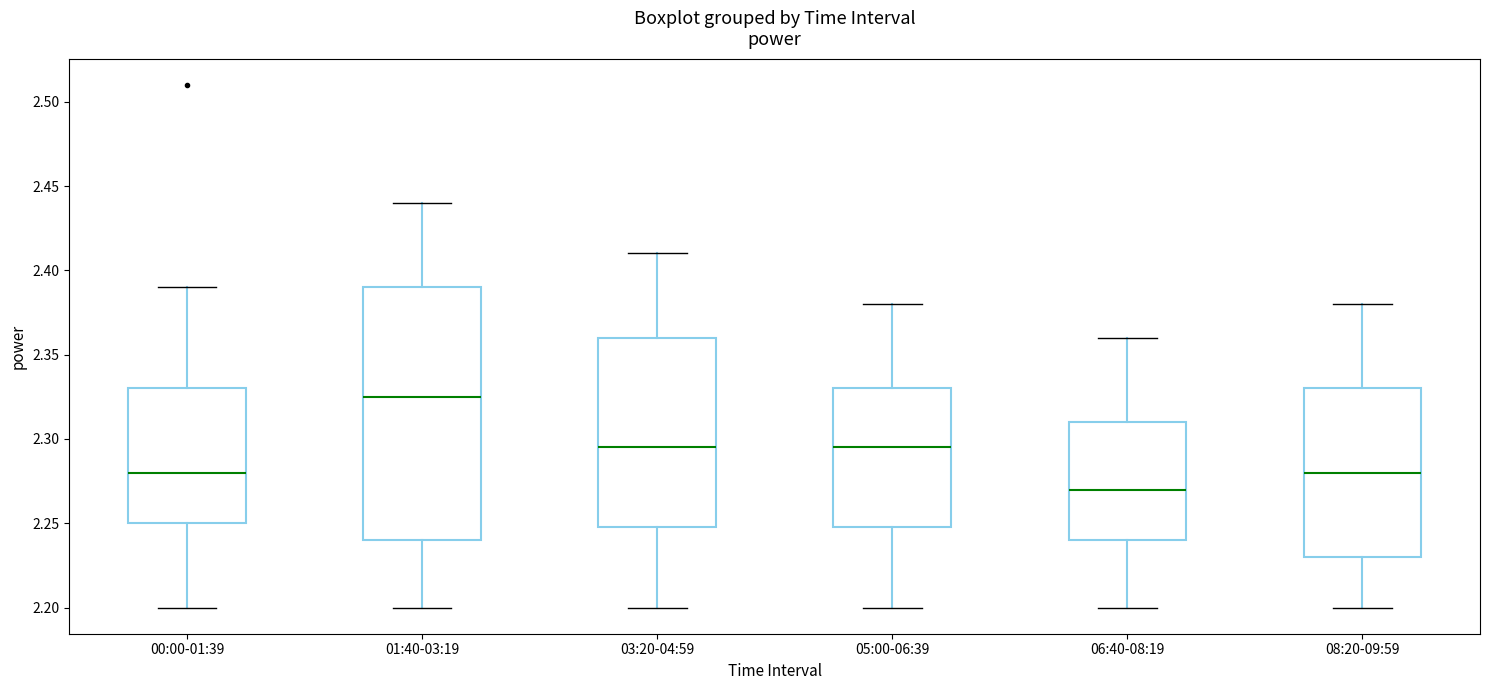

Which box's median line is the lowest?

06:40-08:19